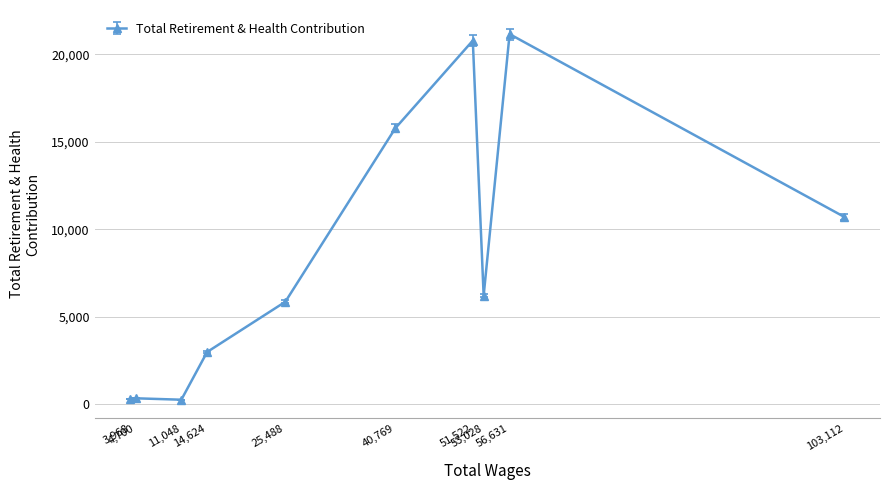

At which label is the value closest to 10706?

103,112